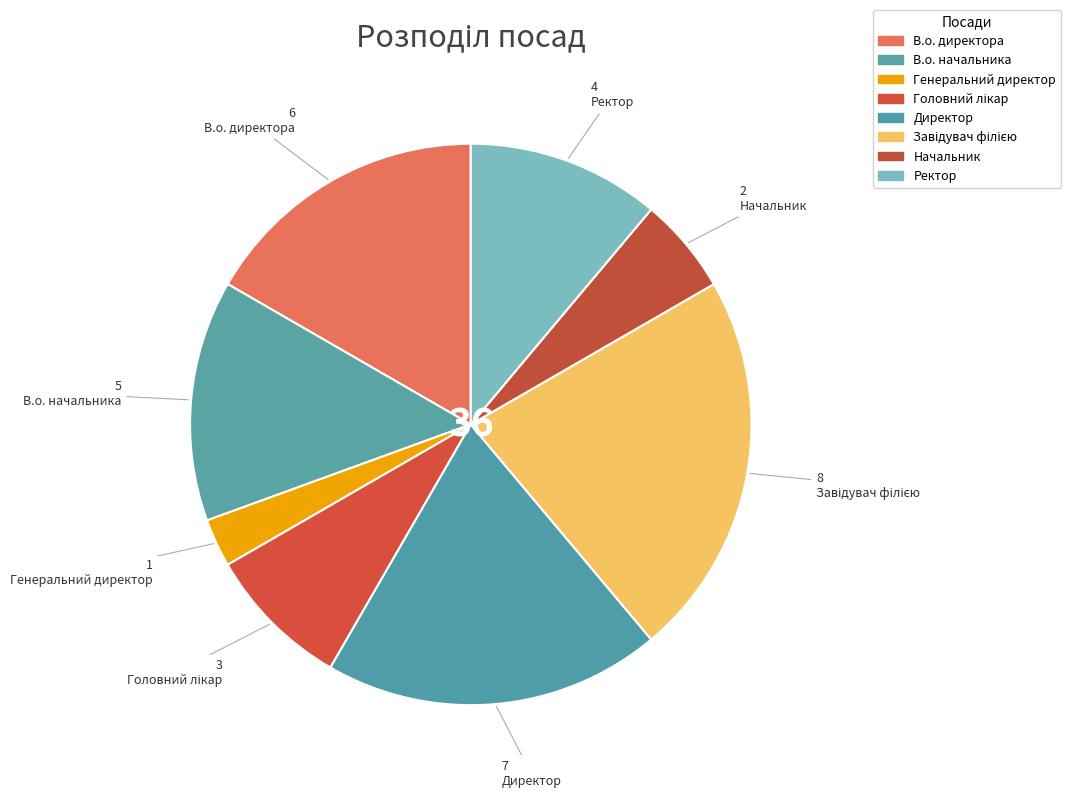

To the nearest percent, what is the difference between the largest and smallest slice percentages?

19%